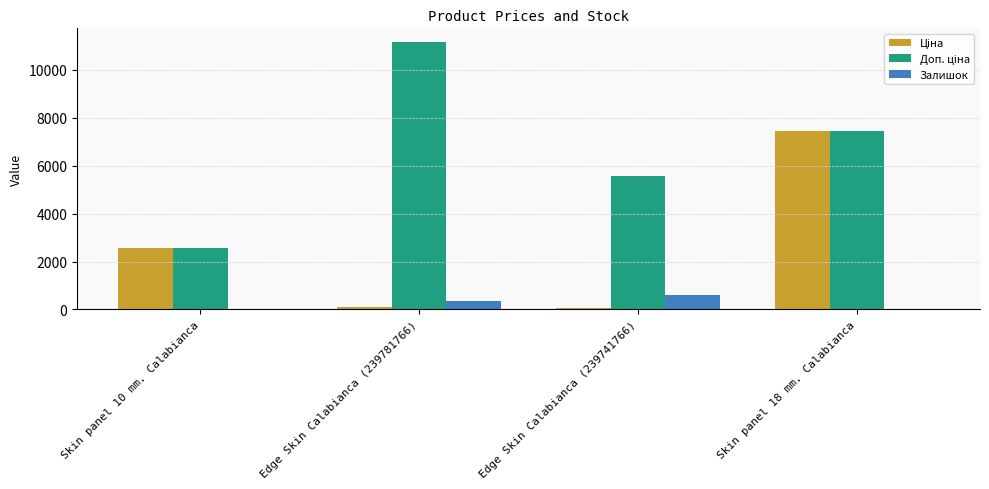

What is the greatest value displayed?

11169.0